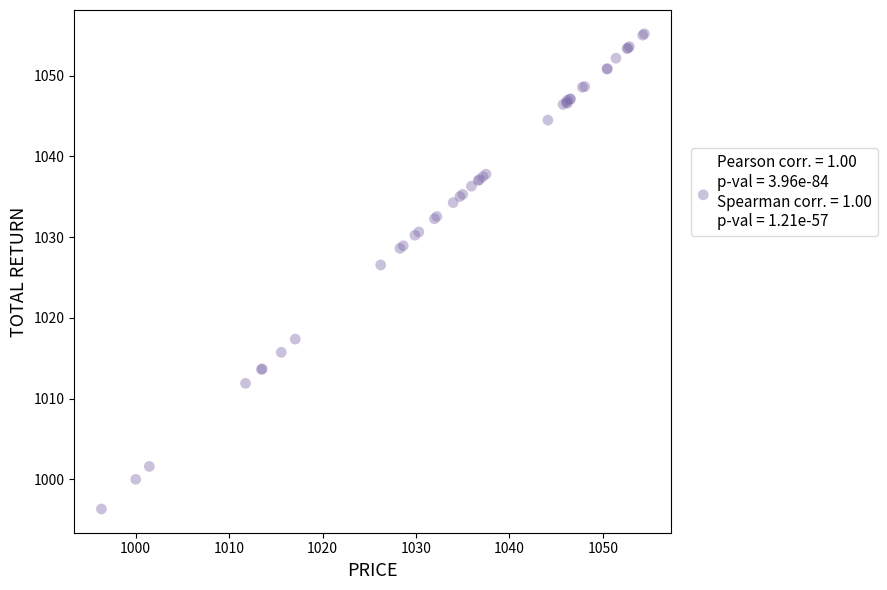

What Y value in the scatter plot is closest to 1025?

1026.6